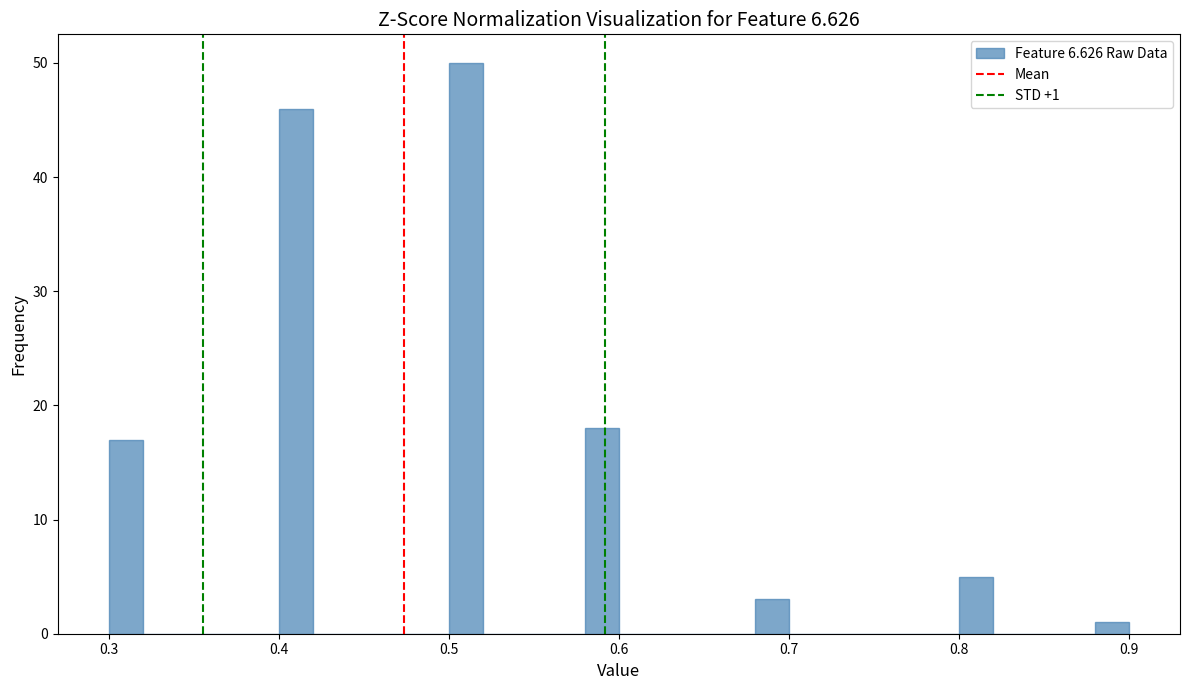

Around what value on the x-axis is the tallest bar? Give the approximate position of its centre, as read against the axis.

0.51